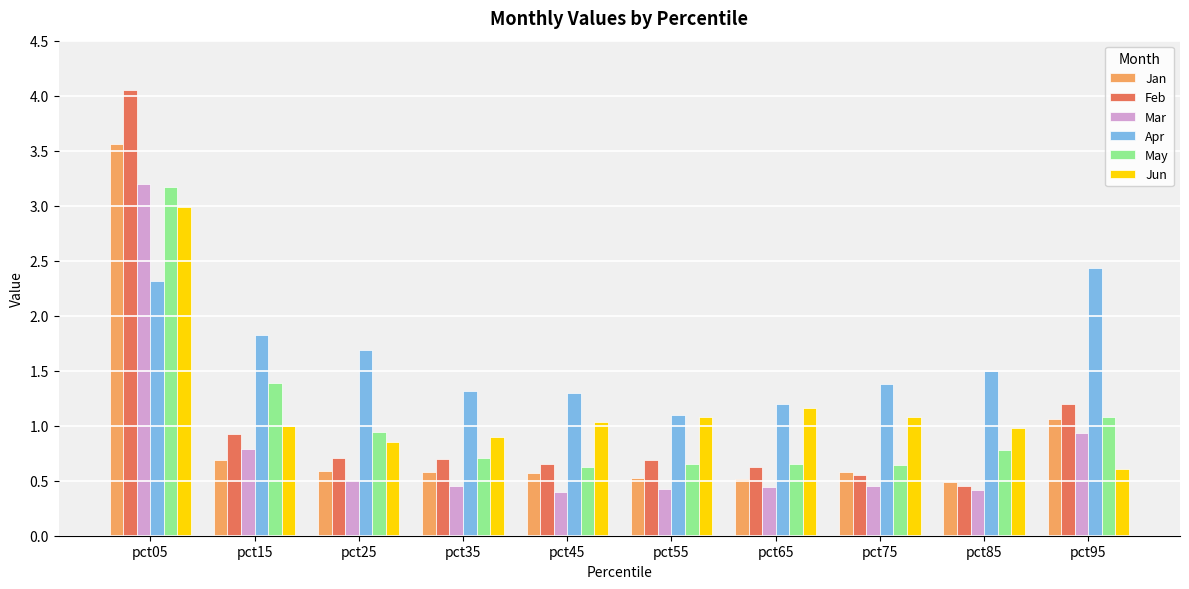

Which series has the largest range (max minus min)?

Feb